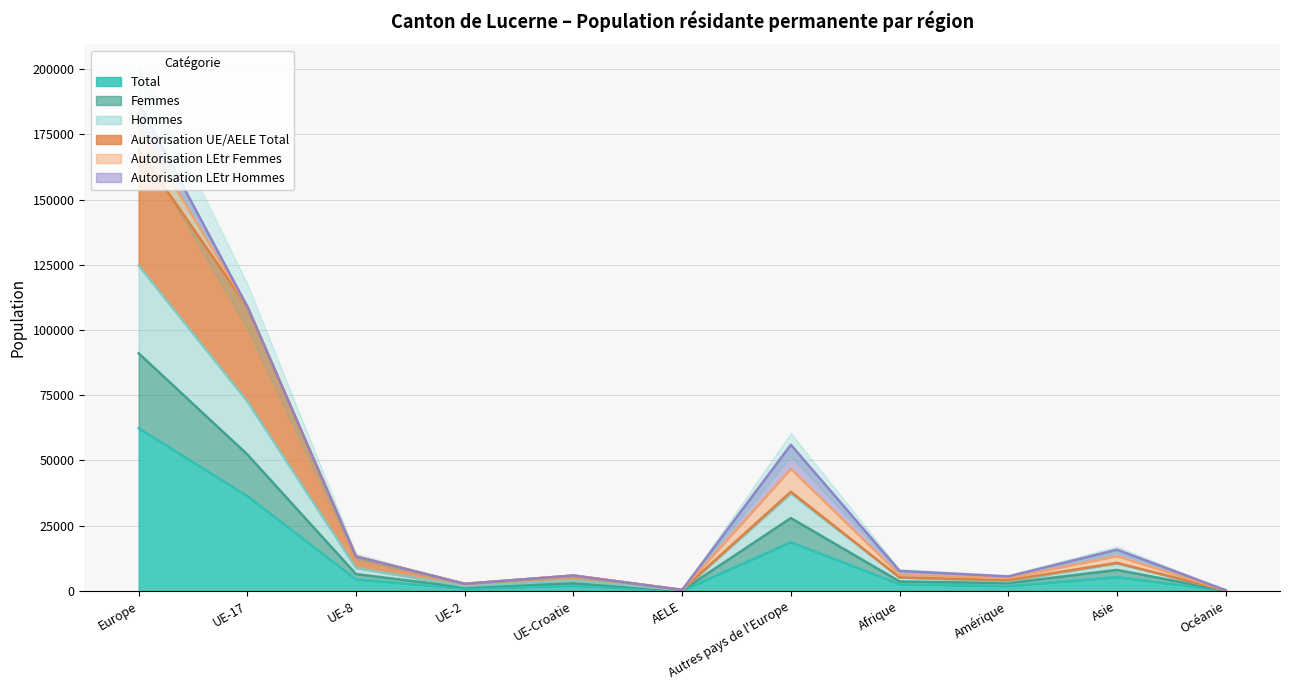

What is the maximum value for Total?

62354